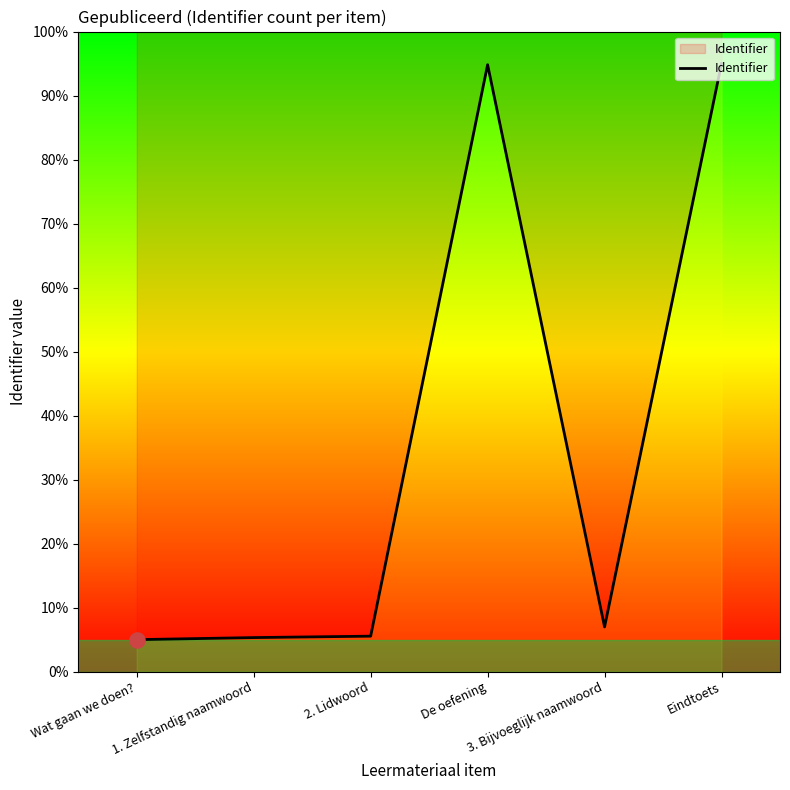

Between Eindtoets and 1. Zelfstandig naamwoord, which is larger?

Eindtoets